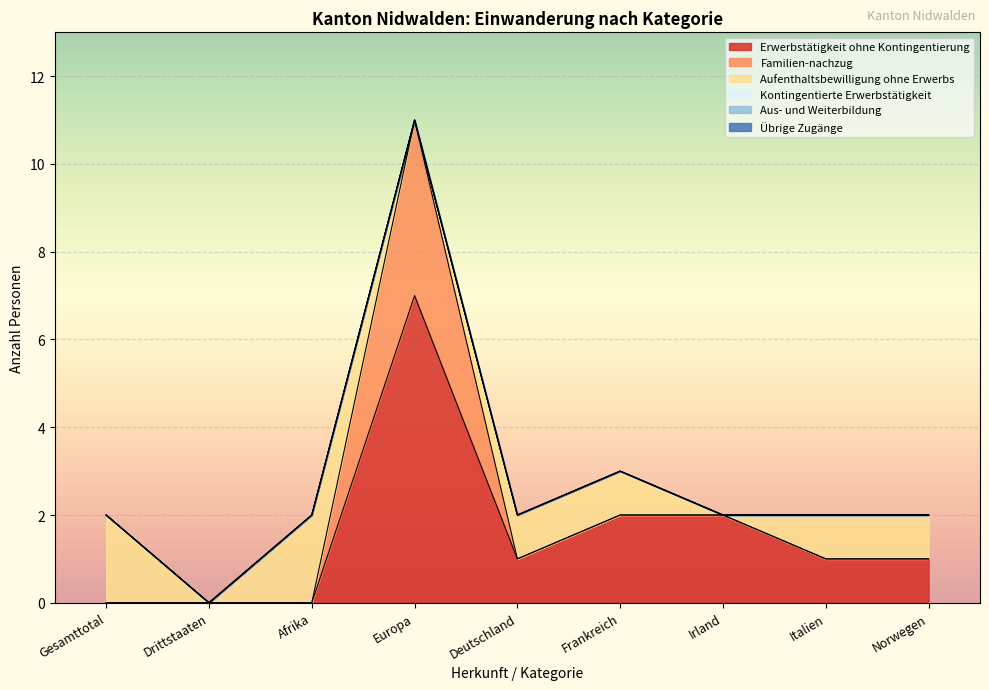

What is the spread (max minus min) of values at Afrika?

2